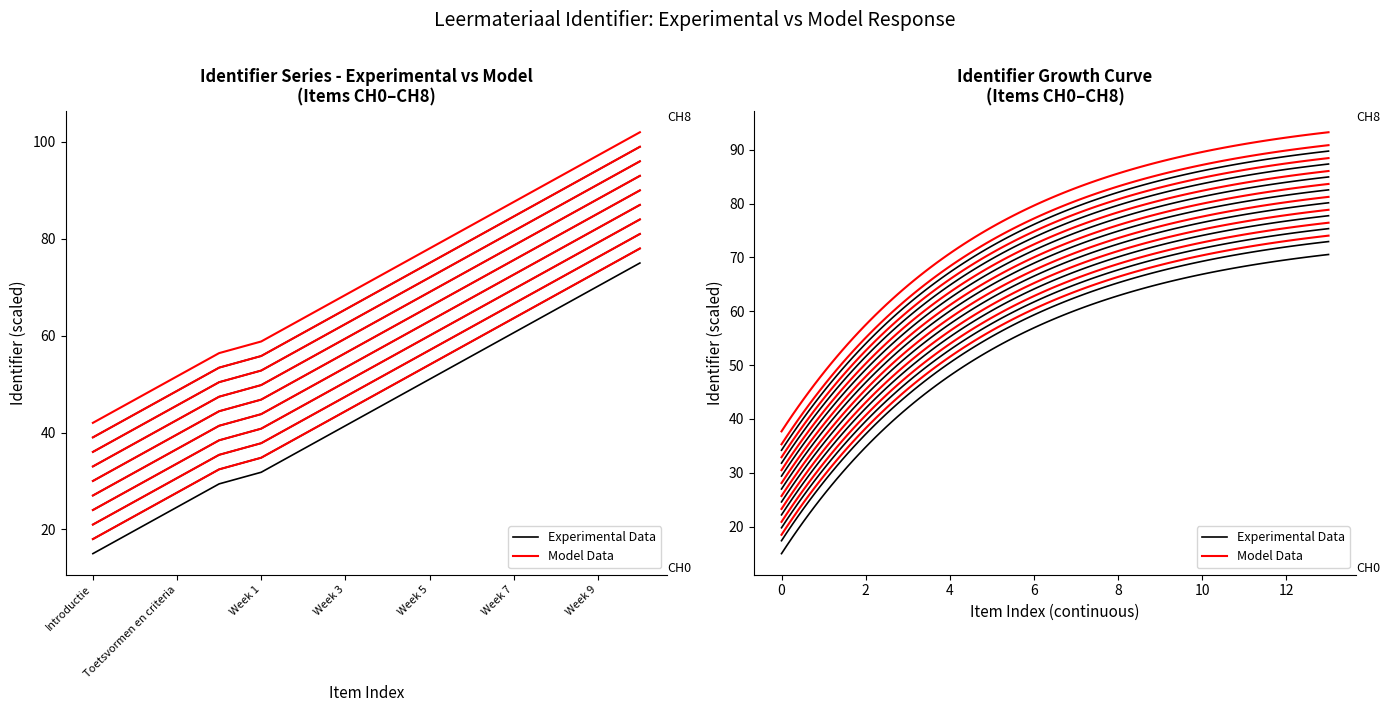

What is the change in value from Toetsvormen en criteria to Week 2?

+12.0